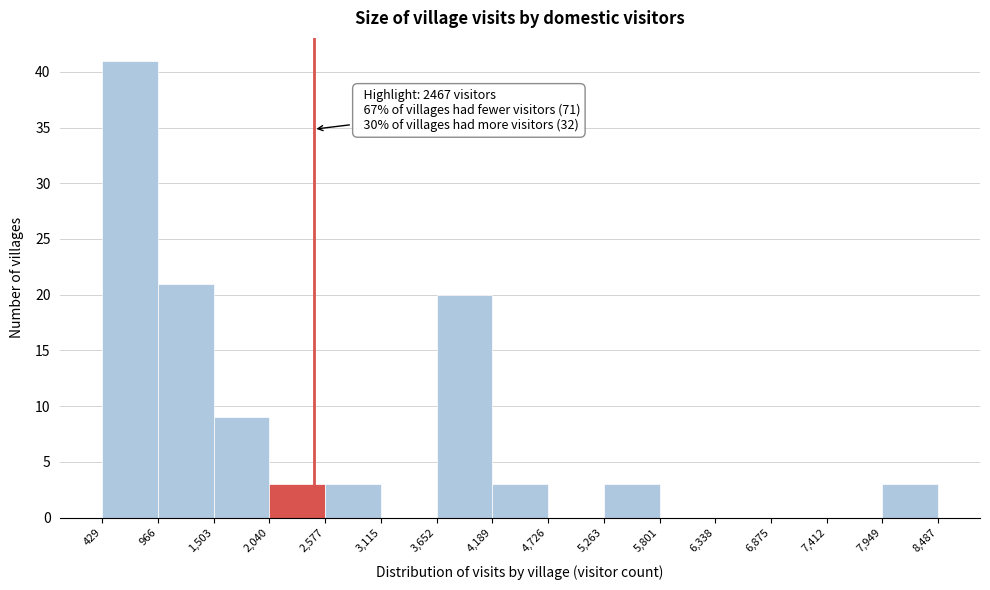

Over which range of the x-axis is the bar tallest?

429 to 966